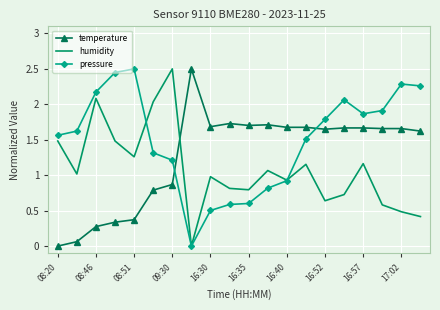

List the series in order of their overall mean, highest first.

pressure, temperature, humidity